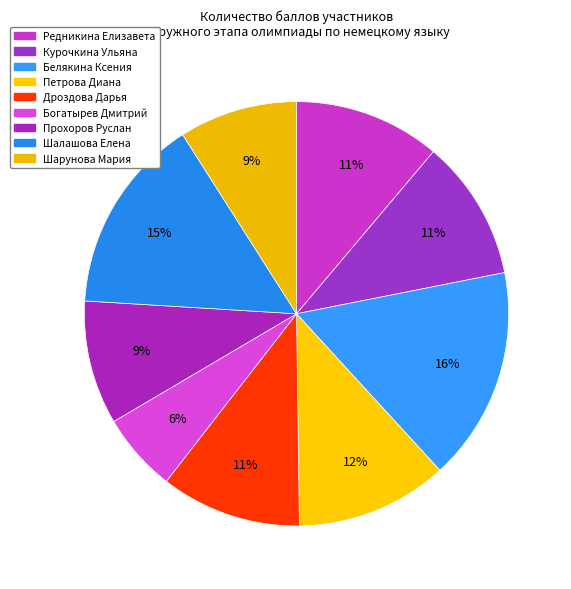

To the nearest percent, what percentage of the pie is Курочкина Ульяна?

11%